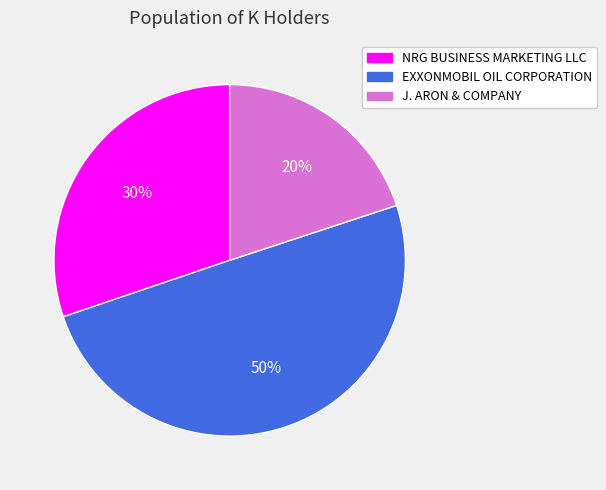

Do J. ARON & COMPANY and EXXONMOBIL OIL CORPORATION together represent more than half of the pie?

Yes